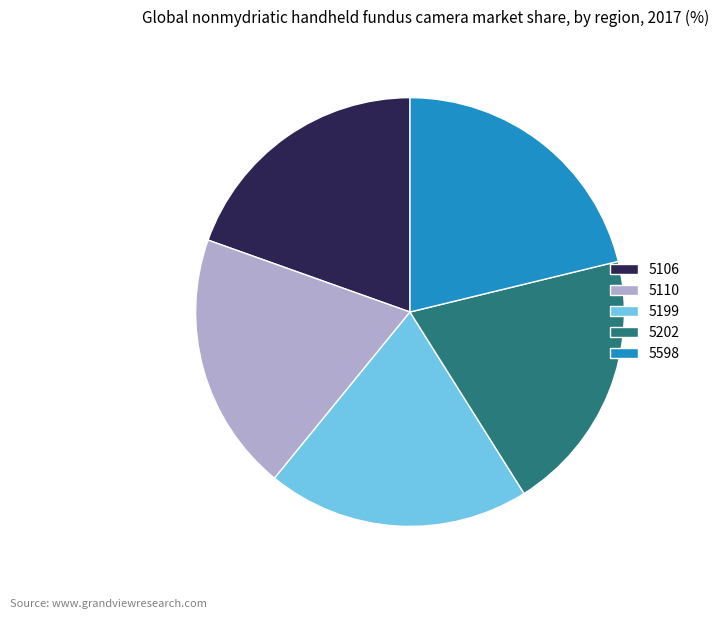

Combined, do 5106 and 5199 account for over 50%?

No